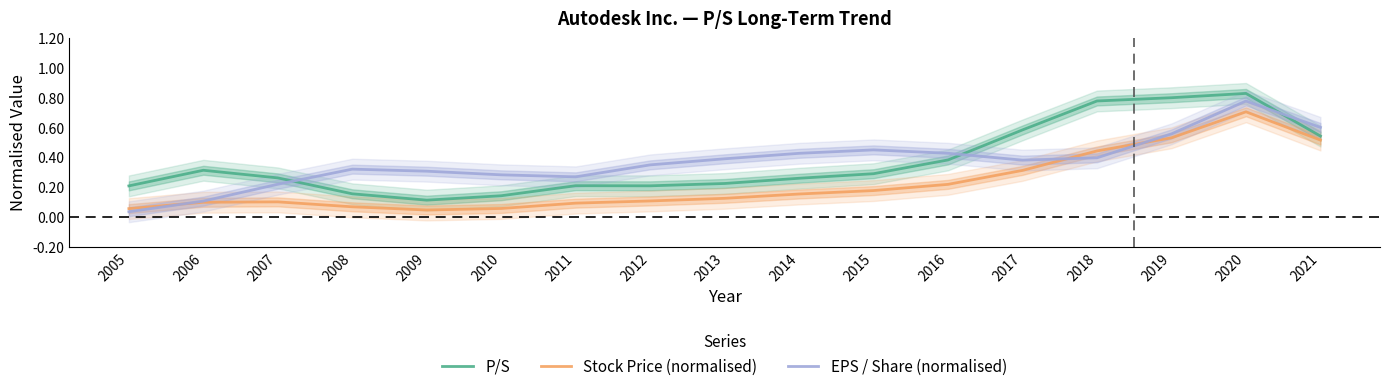

Reading left to right, extract all data points from this chart.

P/S: 2005=0.2	2006=0.3	2007=0.3	2008=0.2	2009=0.1	2010=0.1	2011=0.2	2012=0.2	2013=0.2	2014=0.3	2015=0.3	2016=0.4	2017=0.6	2018=0.8	2019=0.8	2020=0.8	2021=0.5
Stock Price (normalised): 2005=0.1	2006=0.1	2007=0.1	2008=0.1	2009=0.0	2010=0.1	2011=0.1	2012=0.1	2013=0.1	2014=0.2	2015=0.2	2016=0.2	2017=0.3	2018=0.4	2019=0.5	2020=0.7	2021=0.5
EPS / Share (normalised): 2005=0.0	2006=0.1	2007=0.2	2008=0.3	2009=0.3	2010=0.3	2011=0.3	2012=0.3	2013=0.4	2014=0.4	2015=0.4	2016=0.4	2017=0.4	2018=0.4	2019=0.6	2020=0.8	2021=0.6